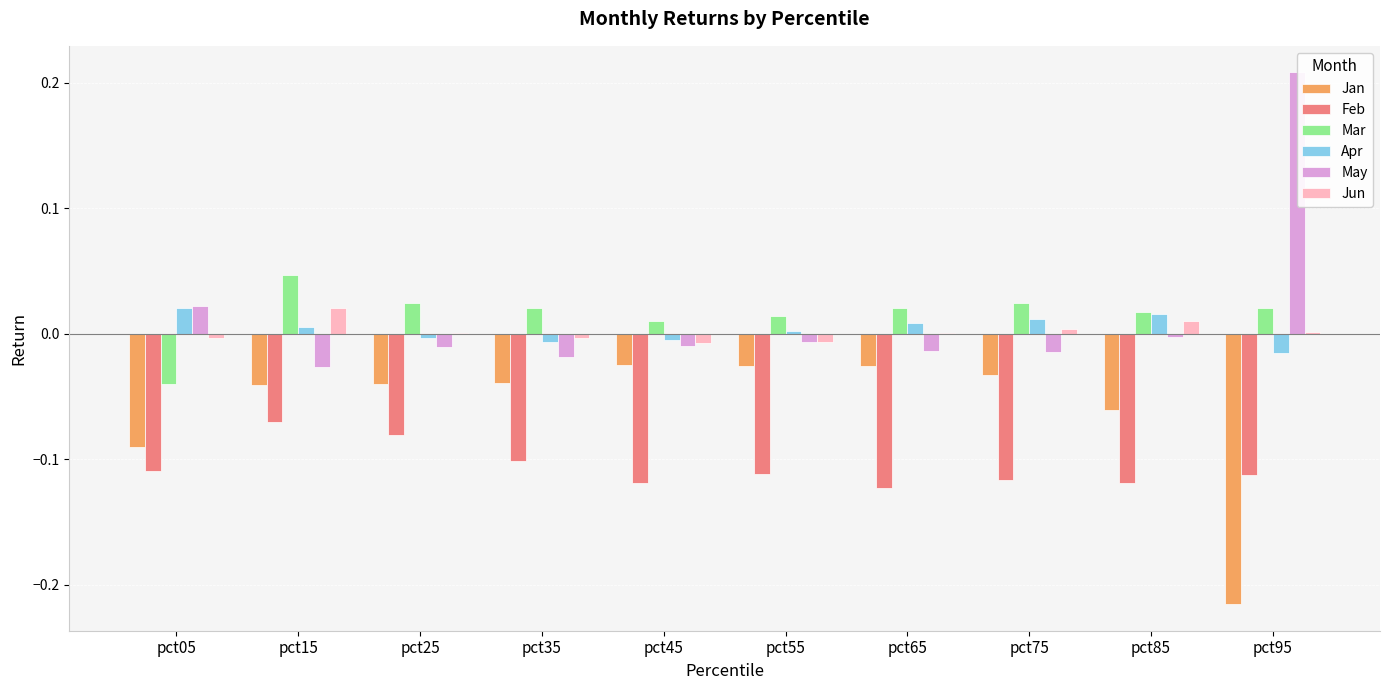

At which label does Jun reach its peak?

pct15